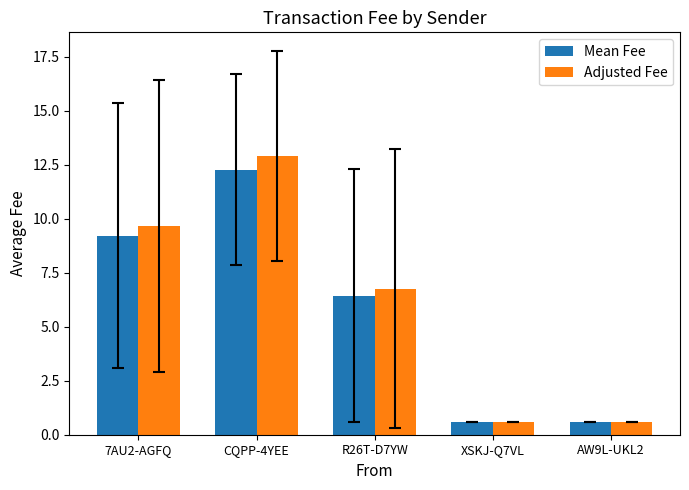

Which series changed the most between 7AU2-AGFQ and XSKJ-Q7VL?

Adjusted Fee